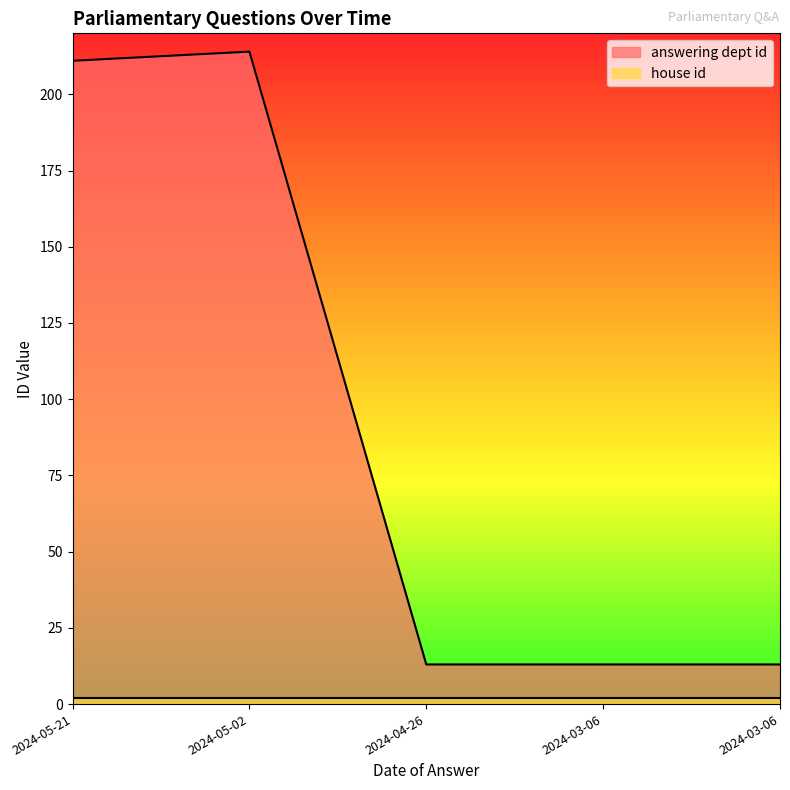

Where is the data nearest to the value 113?

2024-05-21